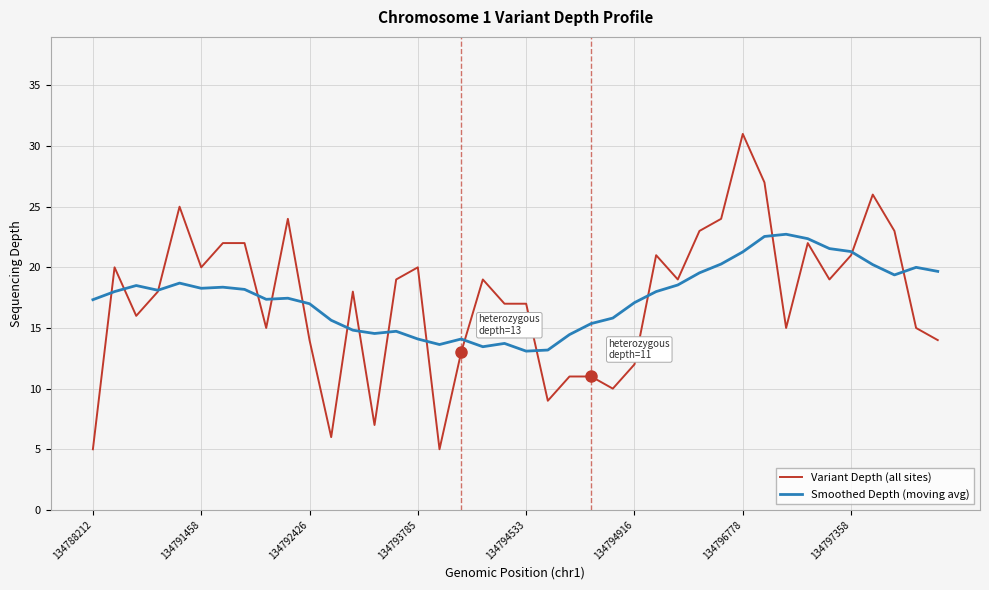

Which series has the largest range (max minus min)?

Variant Depth (all sites)